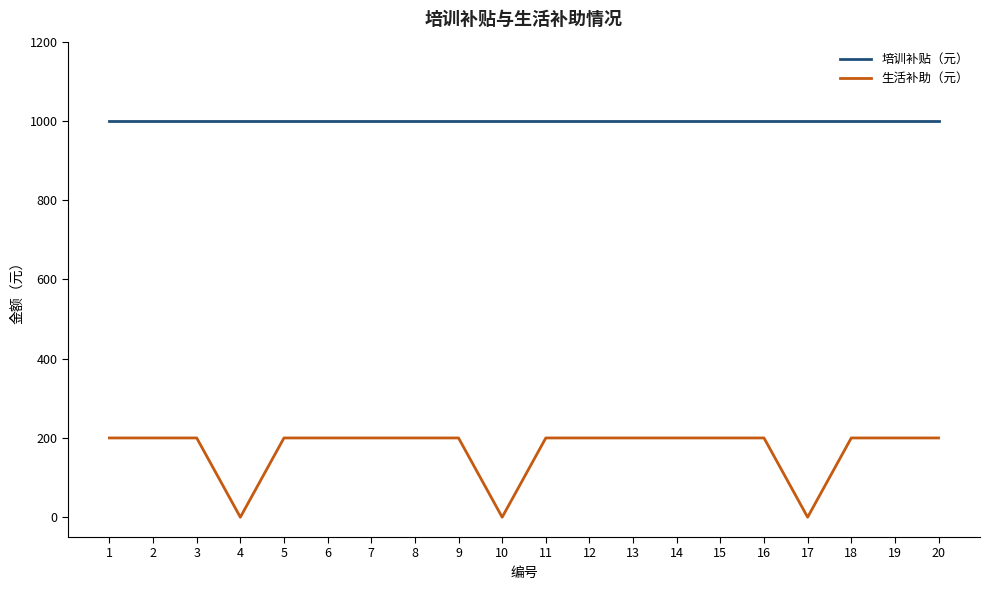

The value of 生活补助（元） at 11 is 200. True or false?

True